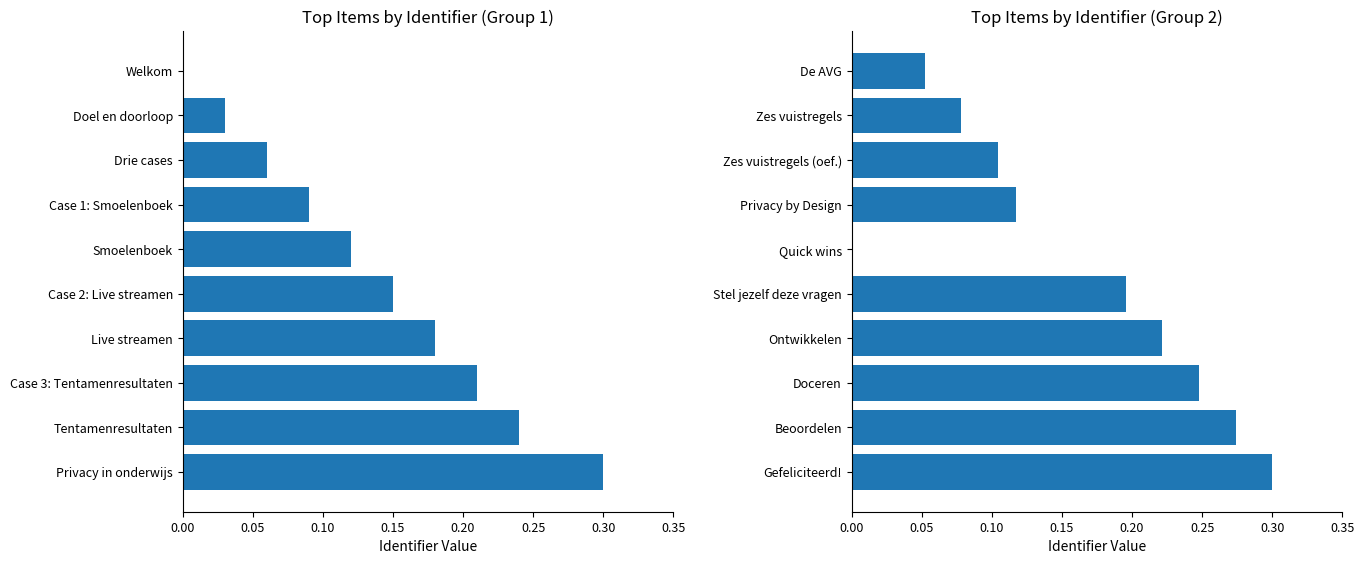

How many positive values are there?

9